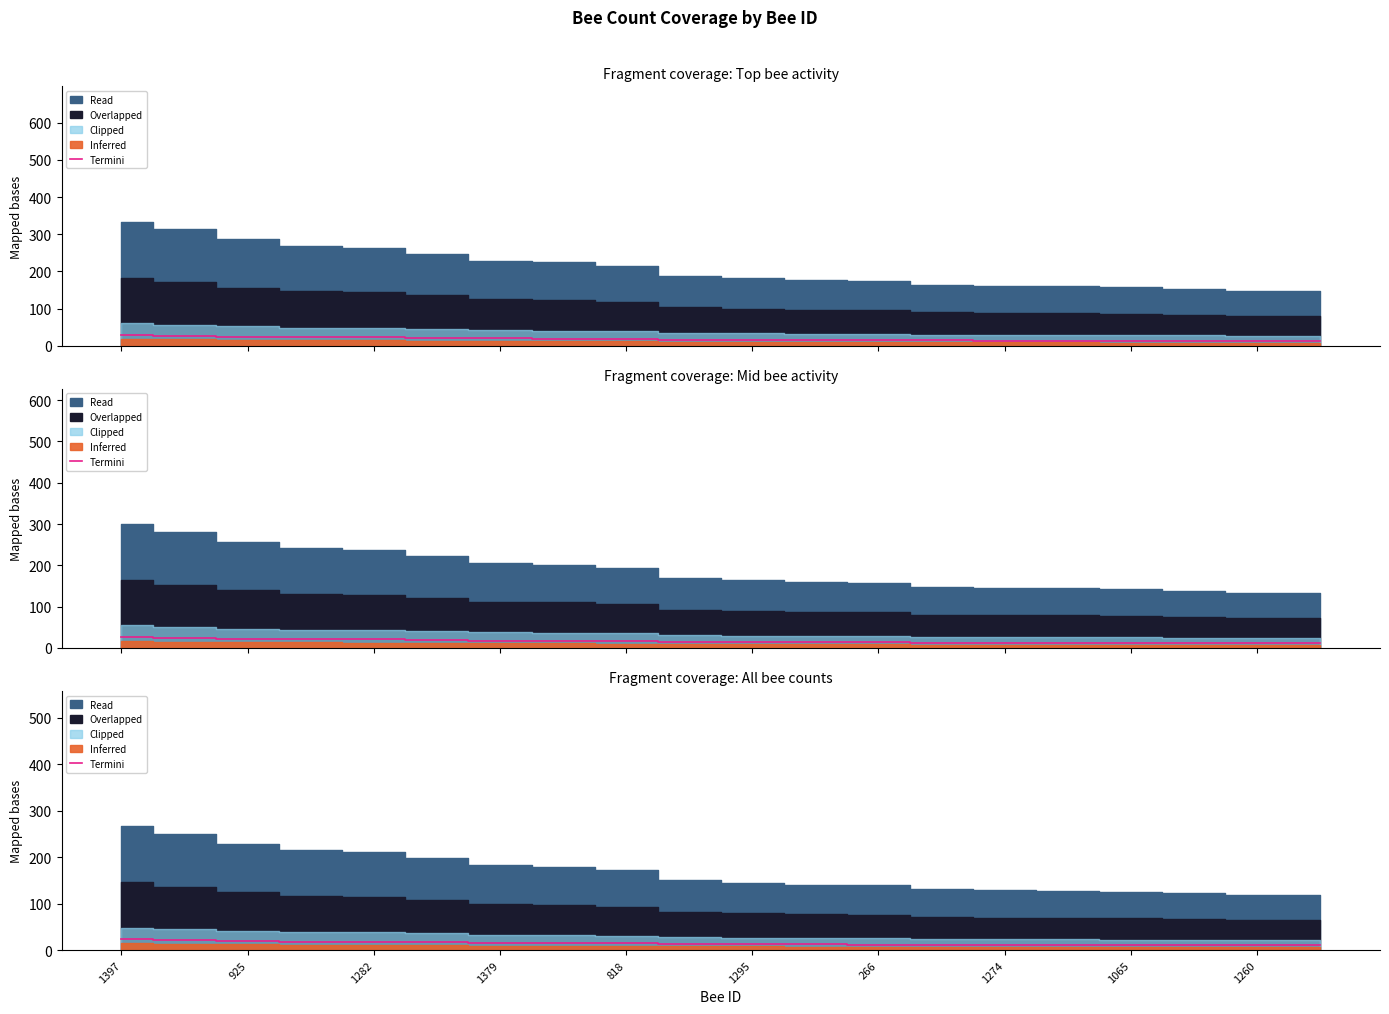

What is the smallest value displayed?

10.2